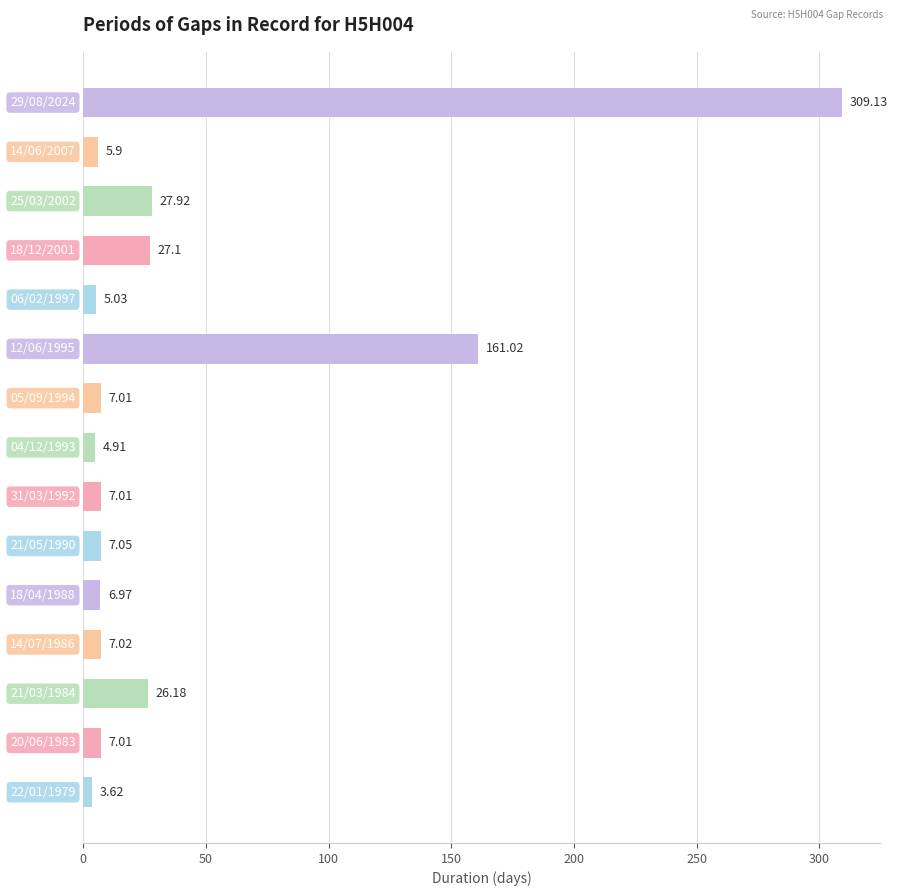

What is the sum of all values?

612.9